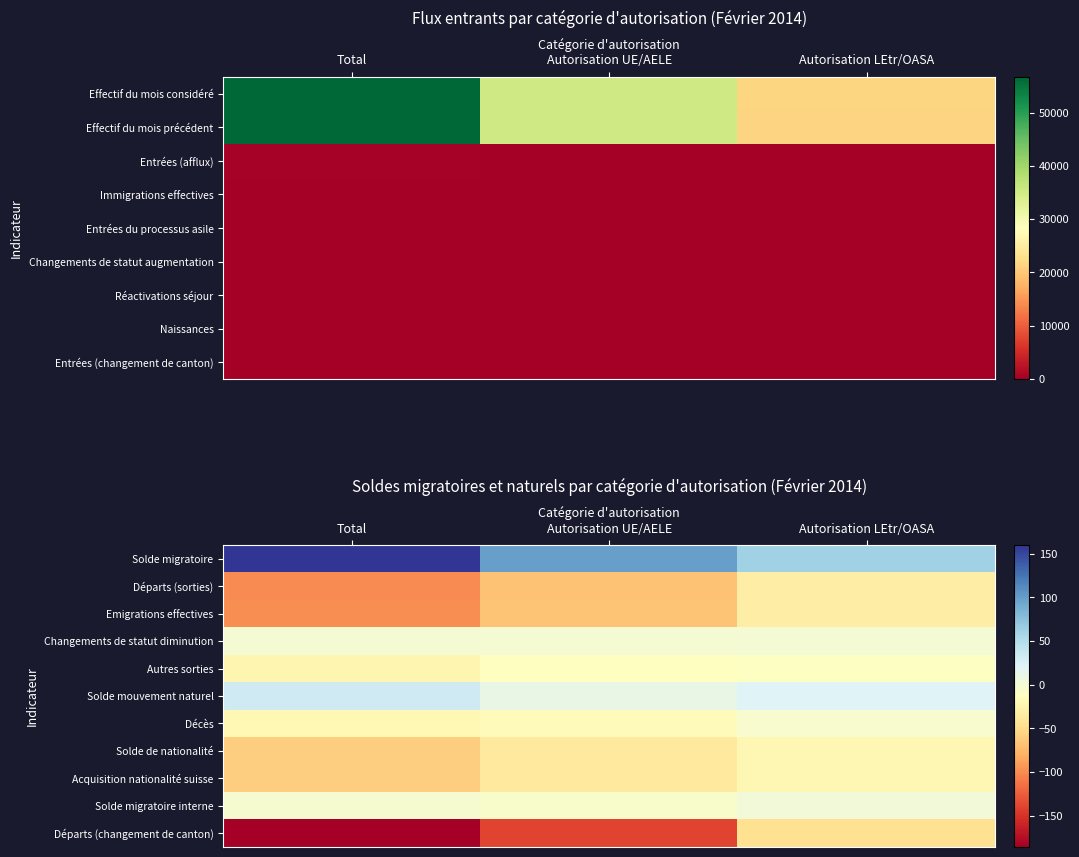

How many series are shown in this chart?

11